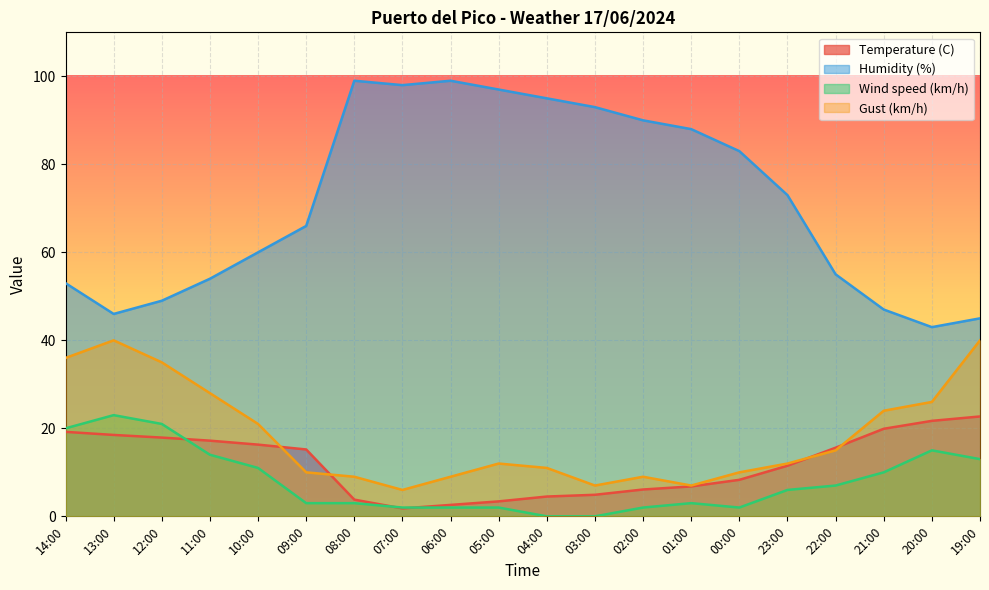

At which category does Gust (km/h) reach its first local valley?

07:00